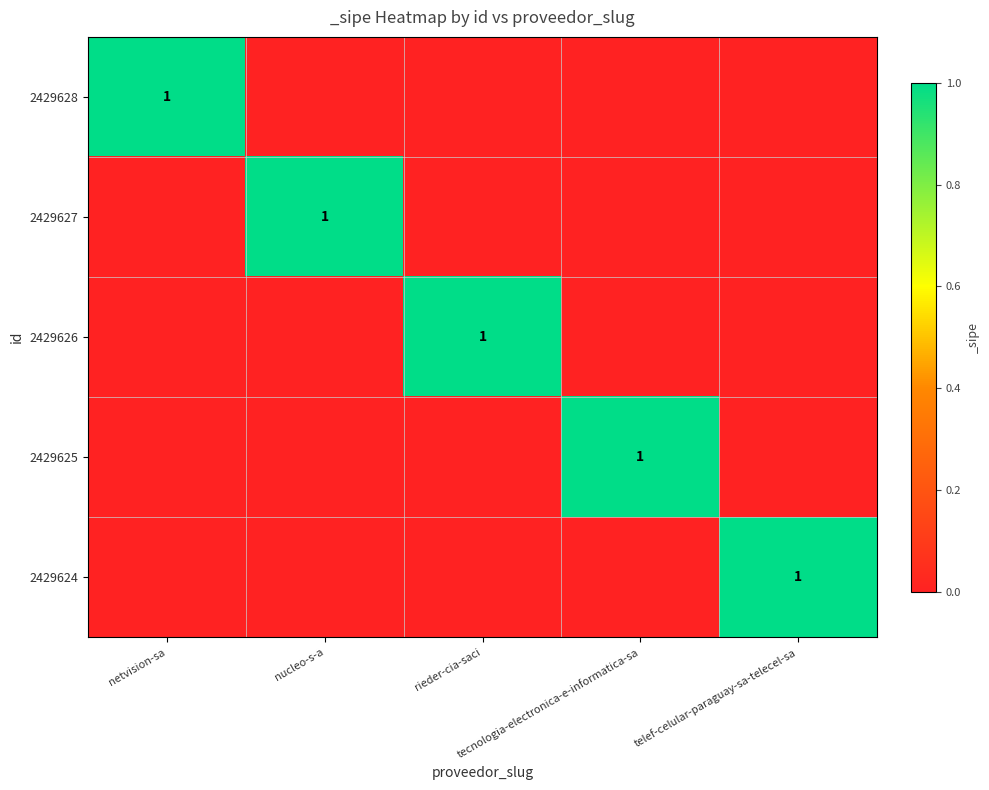

At which label does 2429627 reach its peak?

nucleo-s-a